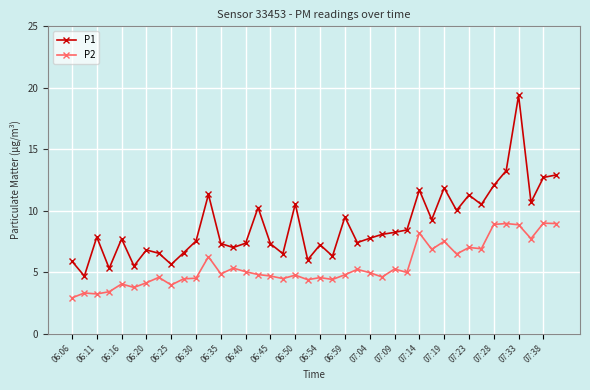

What is the average value of the P1 series?

8.8